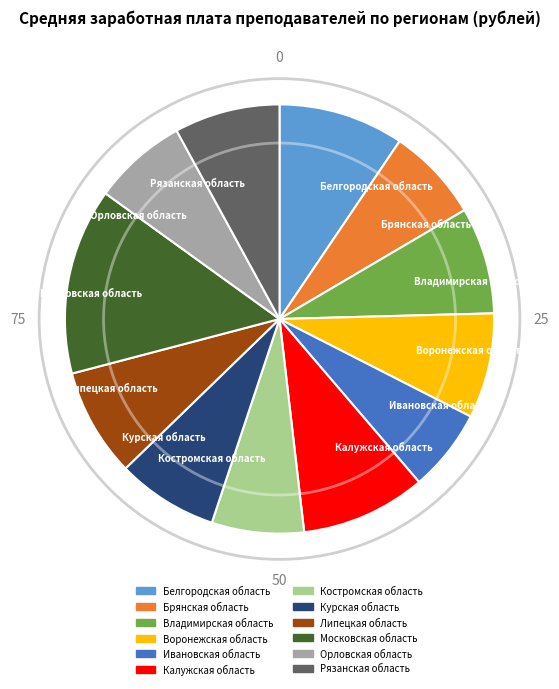

Is there any slice that represents more than half of the pie?

No